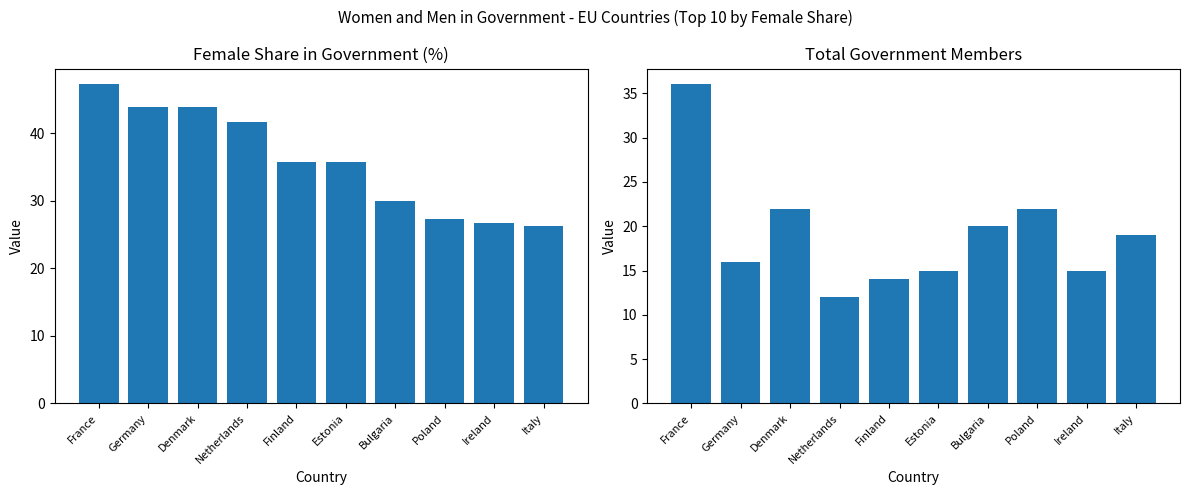

How many data points in Females % are above 35?

6